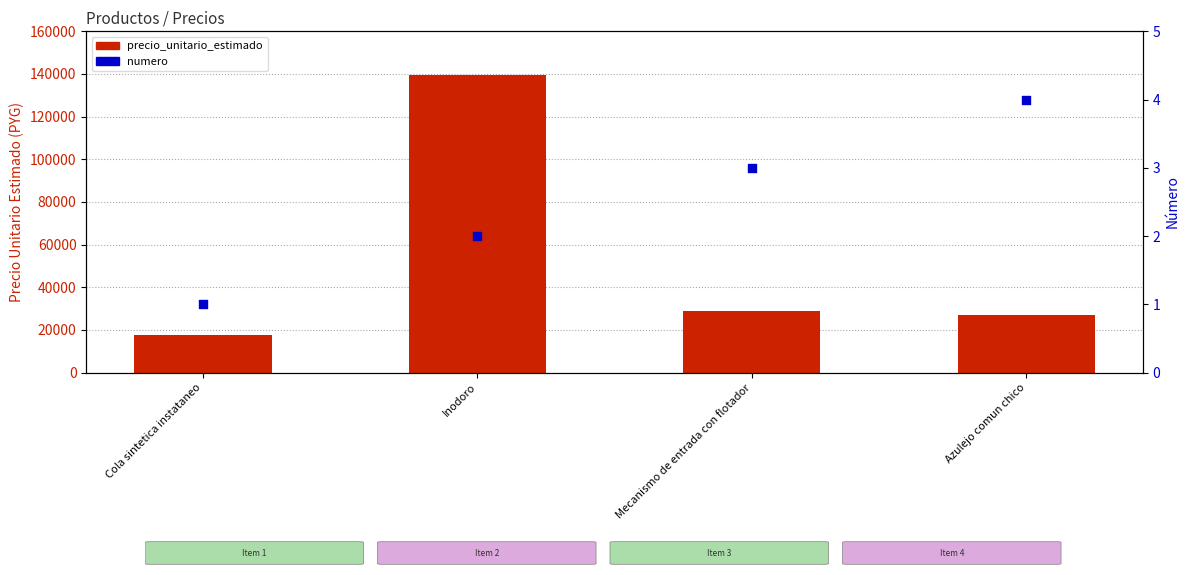

Is the value of numero at Cola sintetica instataneo greater than the value of precio_unitario_estimado at Inodoro?

No